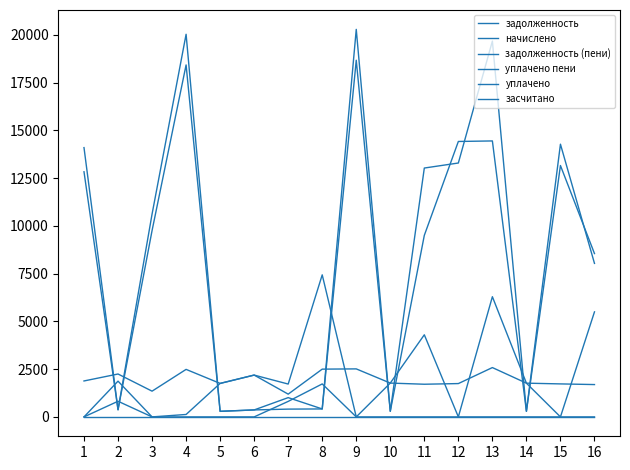

Does the chart have visible grid lines?

No